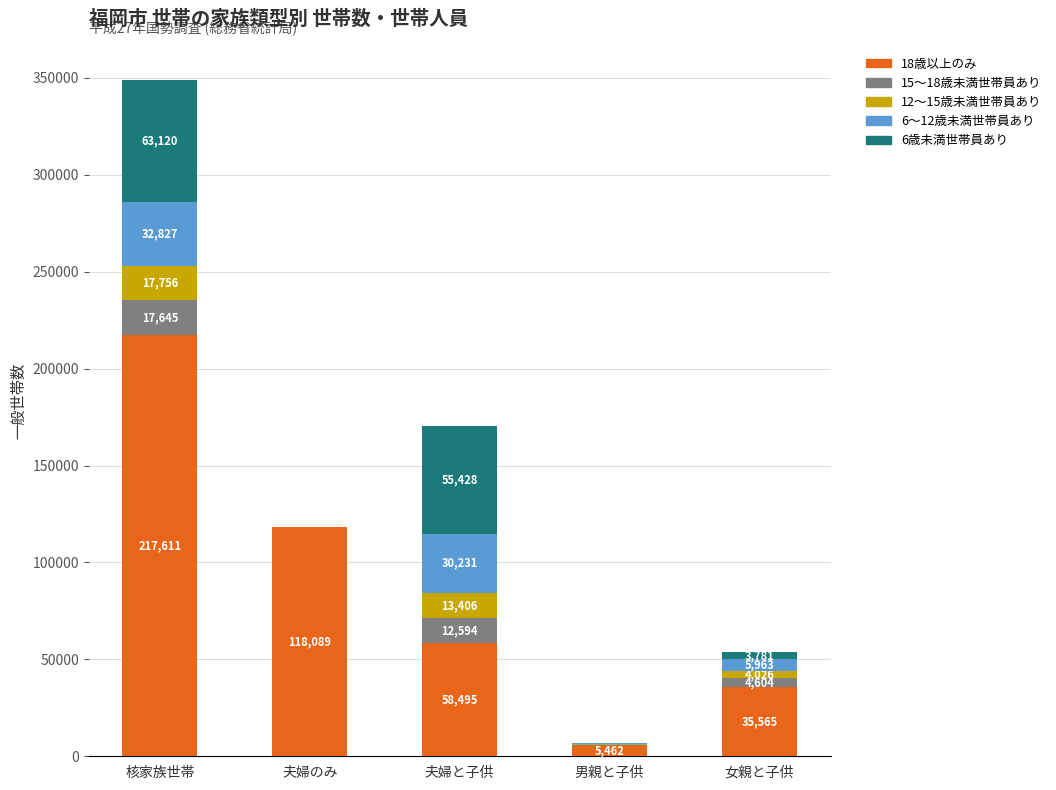

The value of 18歳以上のみ at 核家族世帯 is 217611. True or false?

True